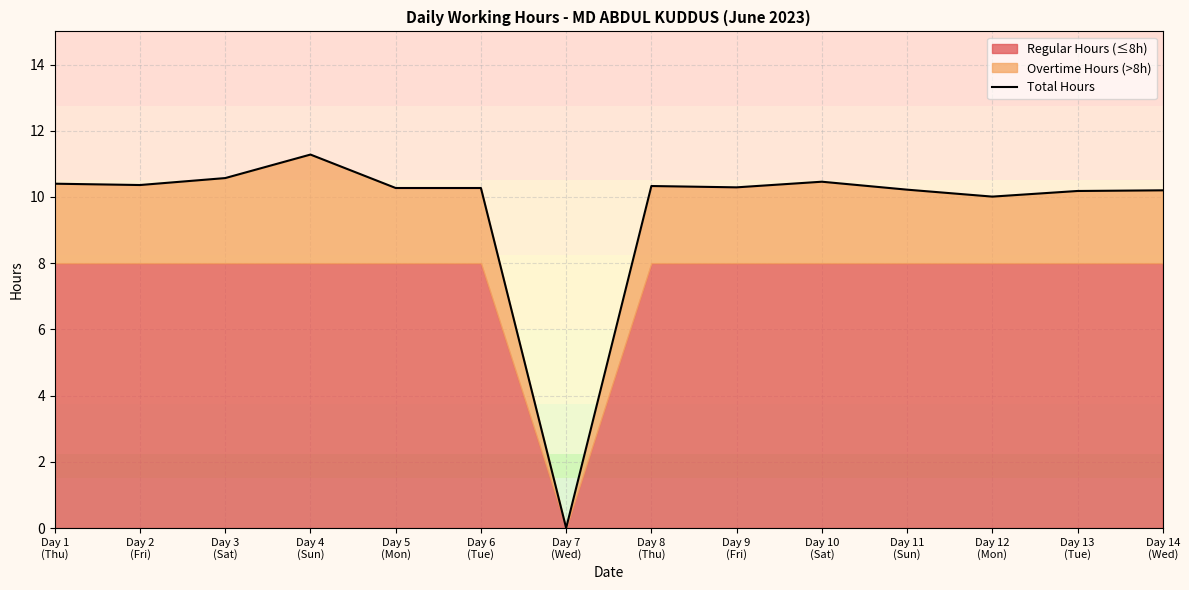

Reading left to right, extract all data points from this chart.

Day 1
(Thu)=10.4	Day 2
(Fri)=10.4	Day 3
(Sat)=10.6	Day 4
(Sun)=11.3	Day 5
(Mon)=10.3	Day 6
(Tue)=10.3	Day 7
(Wed)=0.0	Day 8
(Thu)=10.3	Day 9
(Fri)=10.3	Day 10
(Sat)=10.5	Day 11
(Sun)=10.2	Day 12
(Mon)=10.0	Day 13
(Tue)=10.2	Day 14
(Wed)=10.2